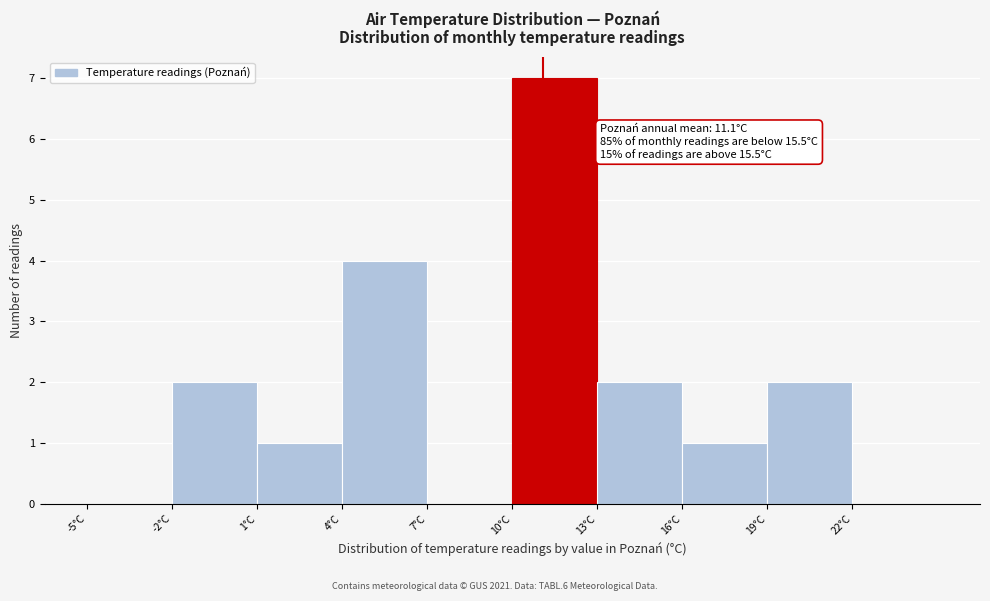

Which range on the x-axis has the tallest bar?

10 to 13